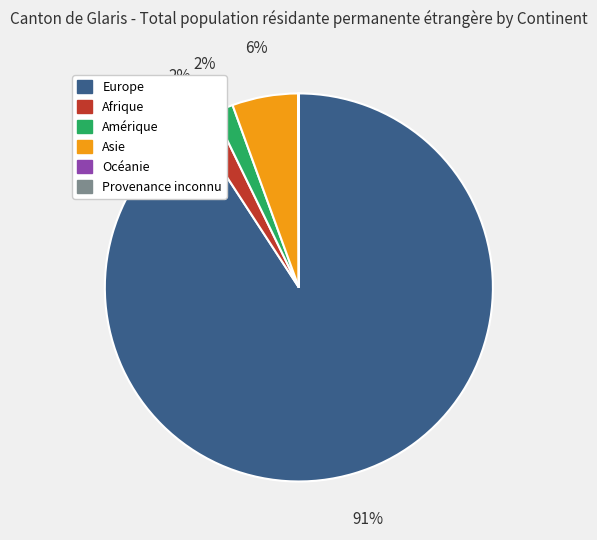

Is the sum of Asie and Amérique greater than half?

No